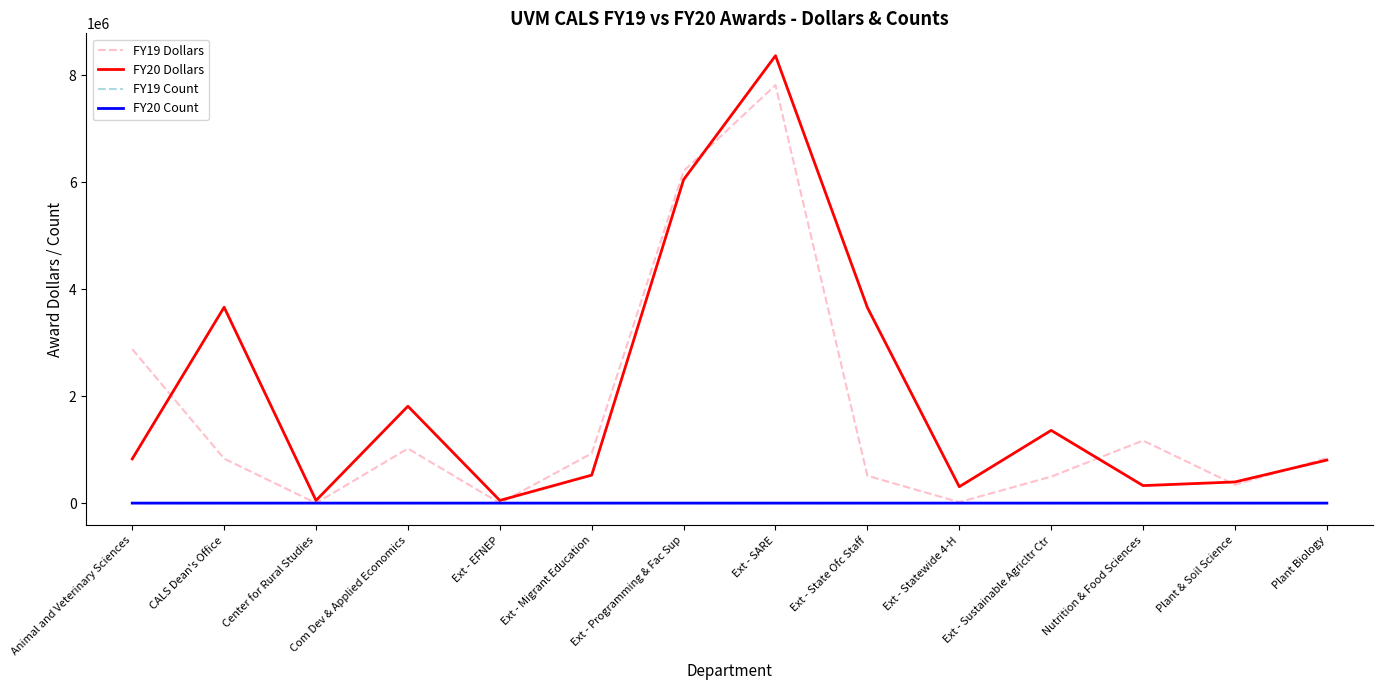

The value of FY20 Dollars at Ext - State Ofc Staff is 3657620.0. True or false?

True